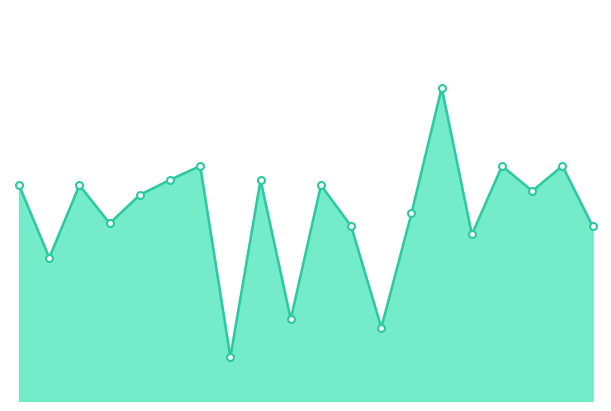

Rank the categories by value from lowest to highest.

8, 13, 10, 2, 16, 12, 20, 4, 14, 5, 18, 1, 3, 11, 6, 9, 7, 17, 19, 15